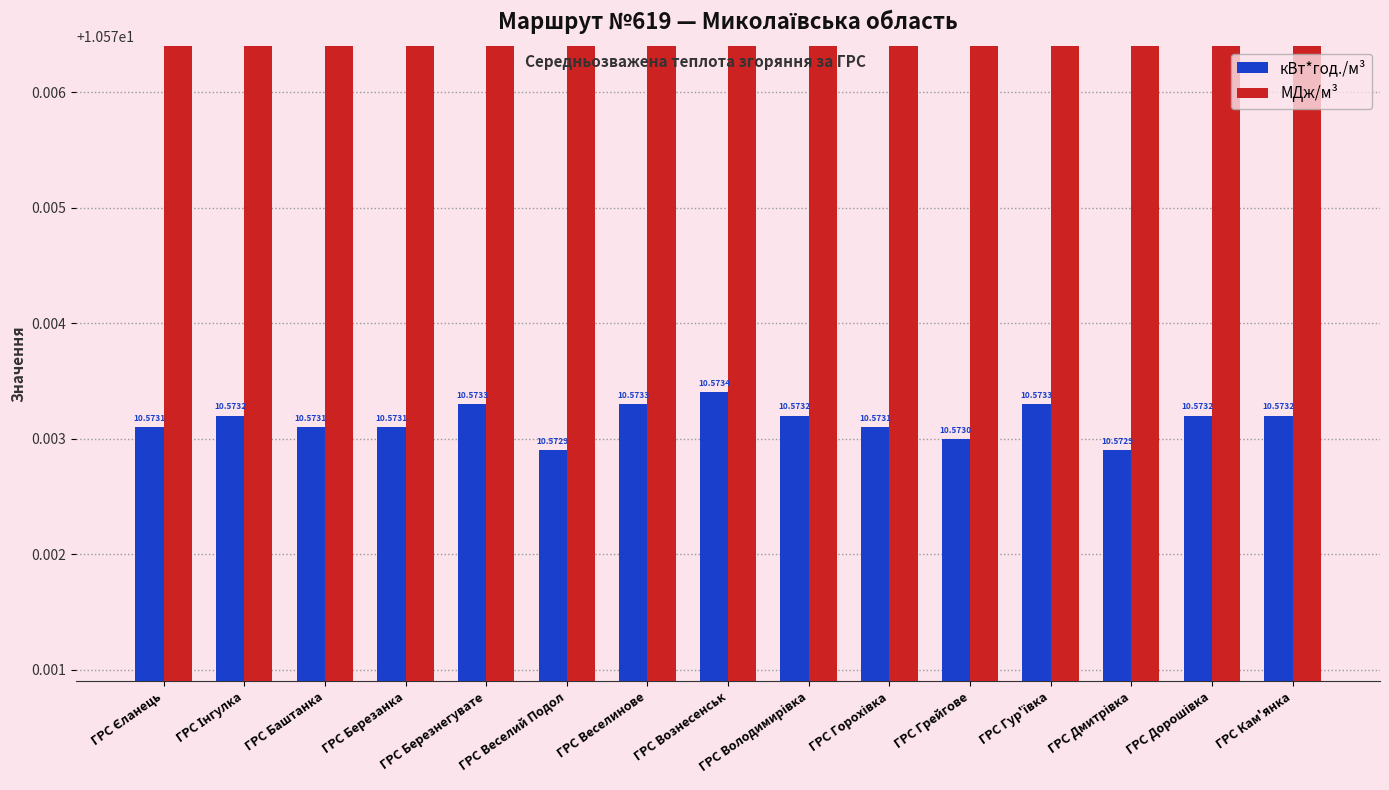

What is the average value of the кВт*год./м³ series?

10.6